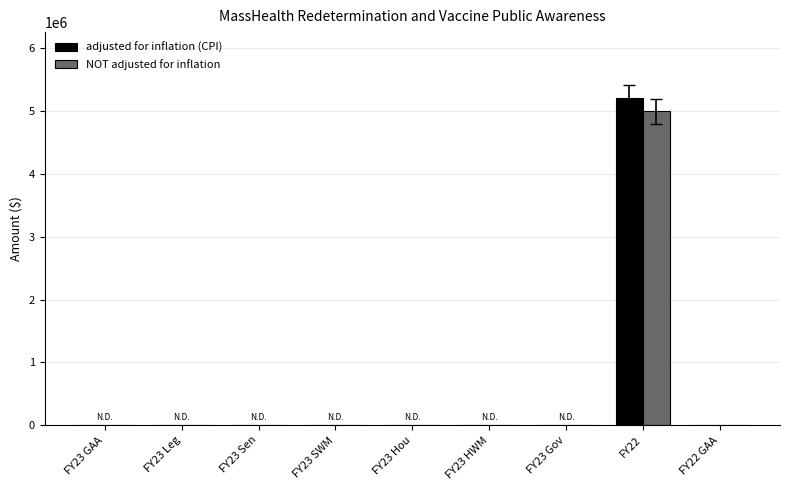

How many series are shown in this chart?

2